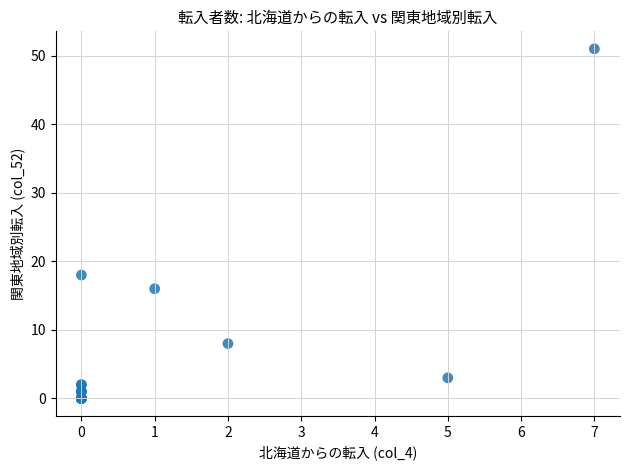

What Y value in the scatter plot is closest to 25?

18